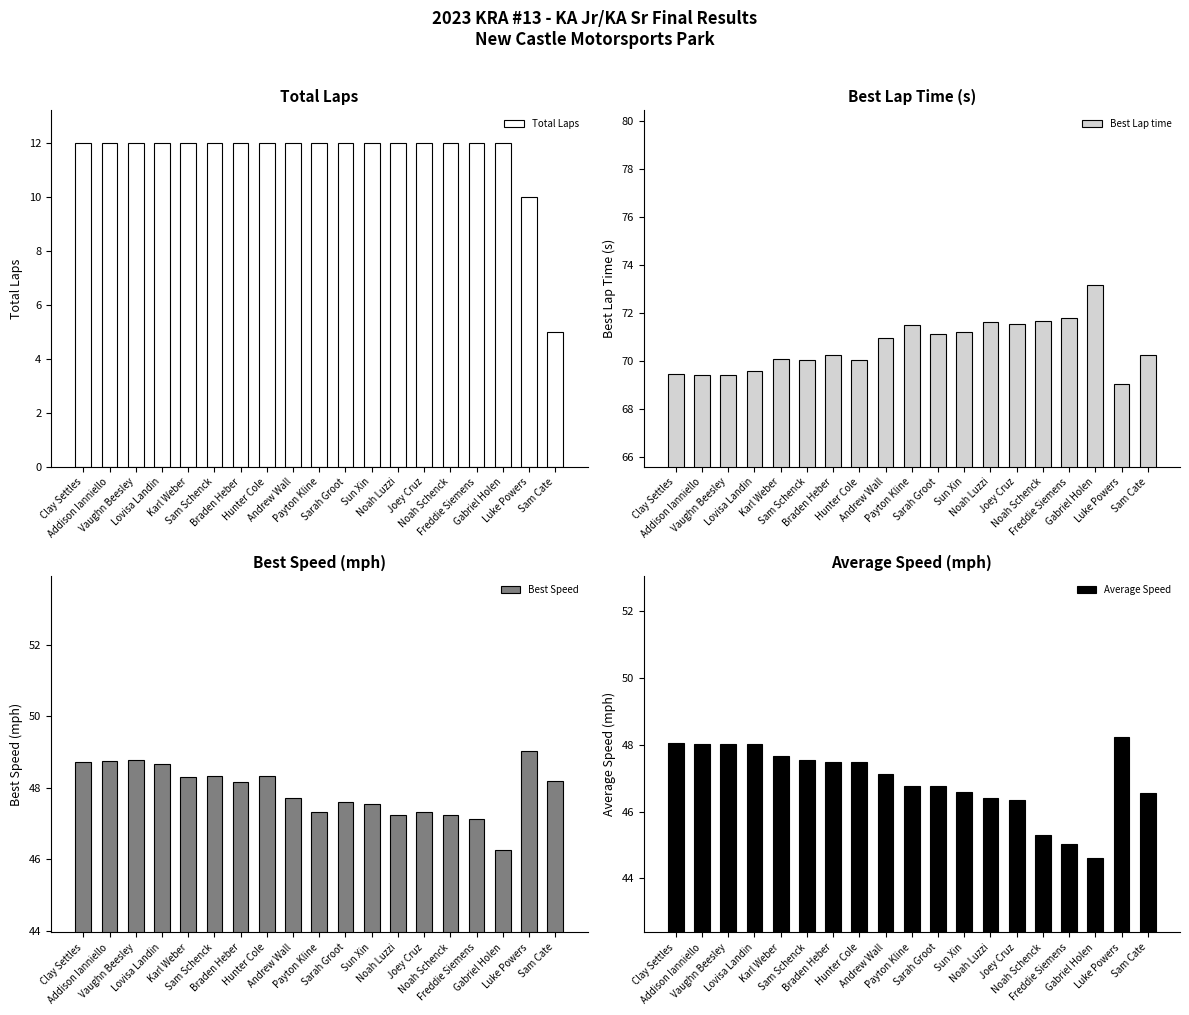

What are all the series names shown in the legend?

Total Laps, Best Lap time, Best Speed, Average Speed